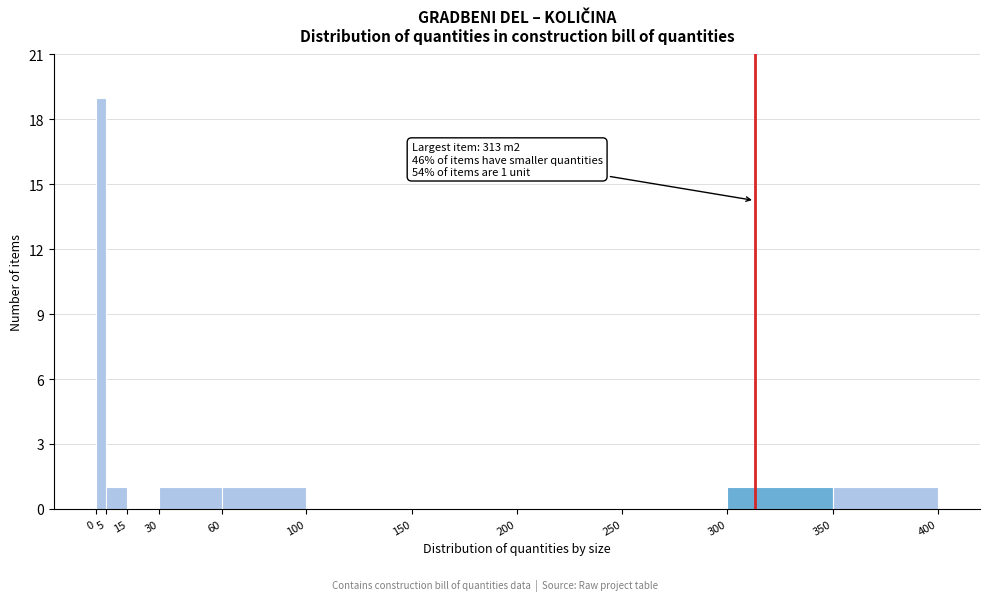

Which range on the x-axis has the tallest bar?

0 to 5